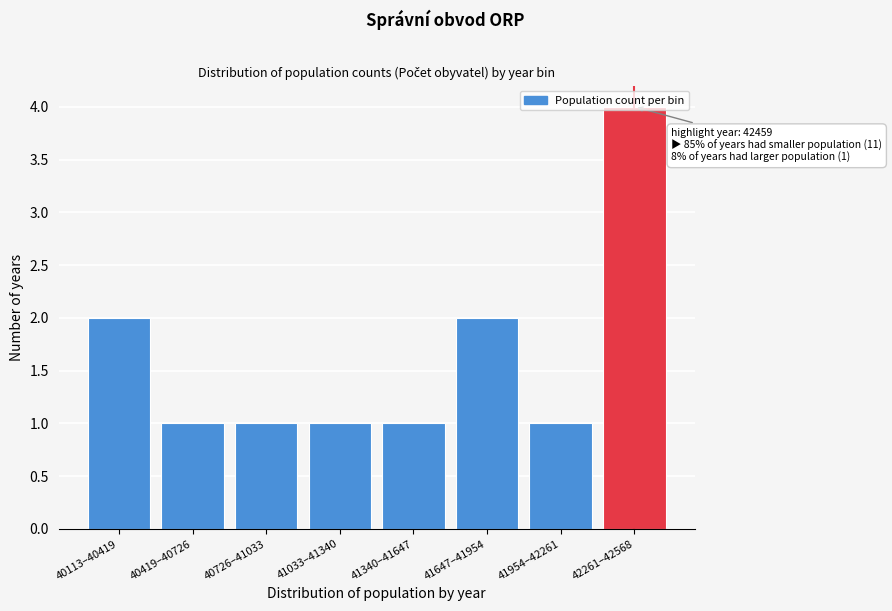

What is the value of the 3rd bar from the left?

1